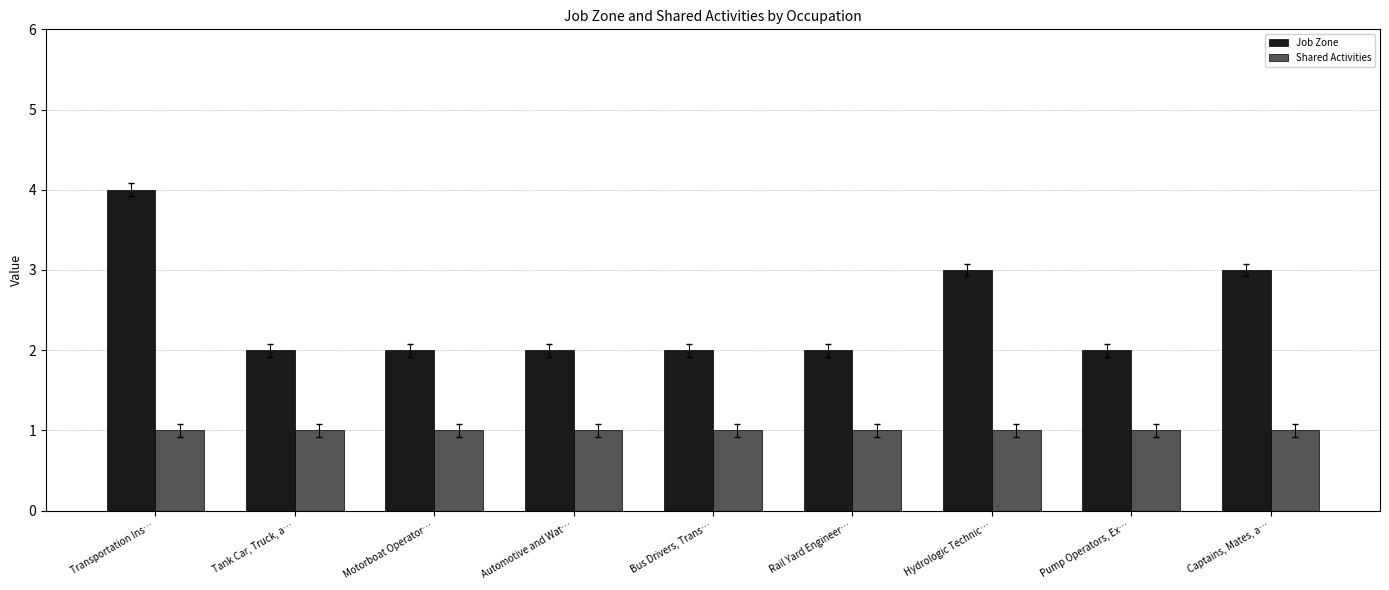

What is the total value across all series at Captains, Mates, a…?

4